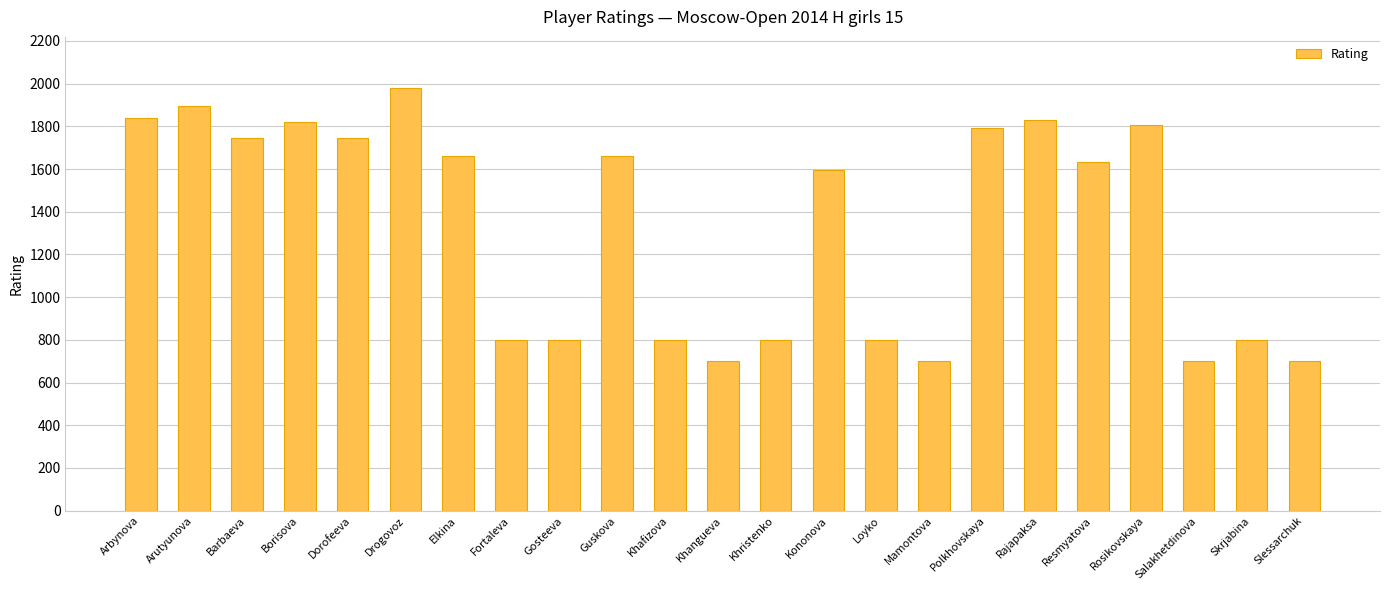

Does the chart contain any negative values?

No